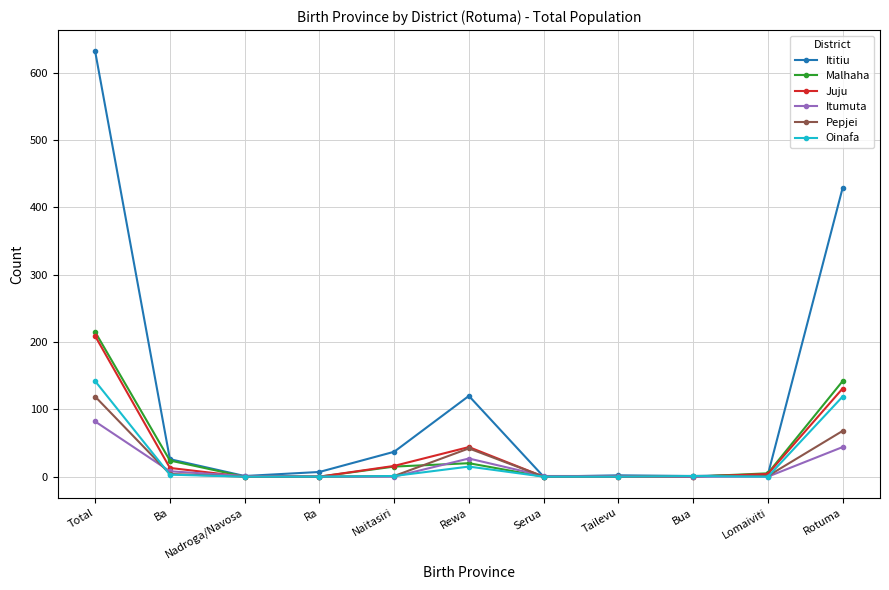

Which series has the largest range (max minus min)?

Ititiu